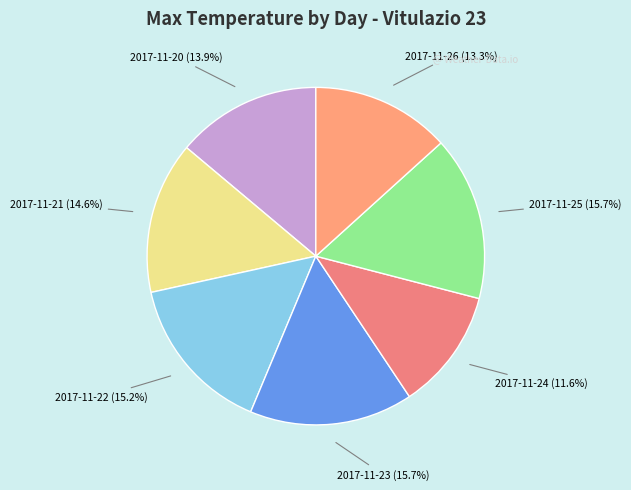

Count the number of slices in the pie.

7